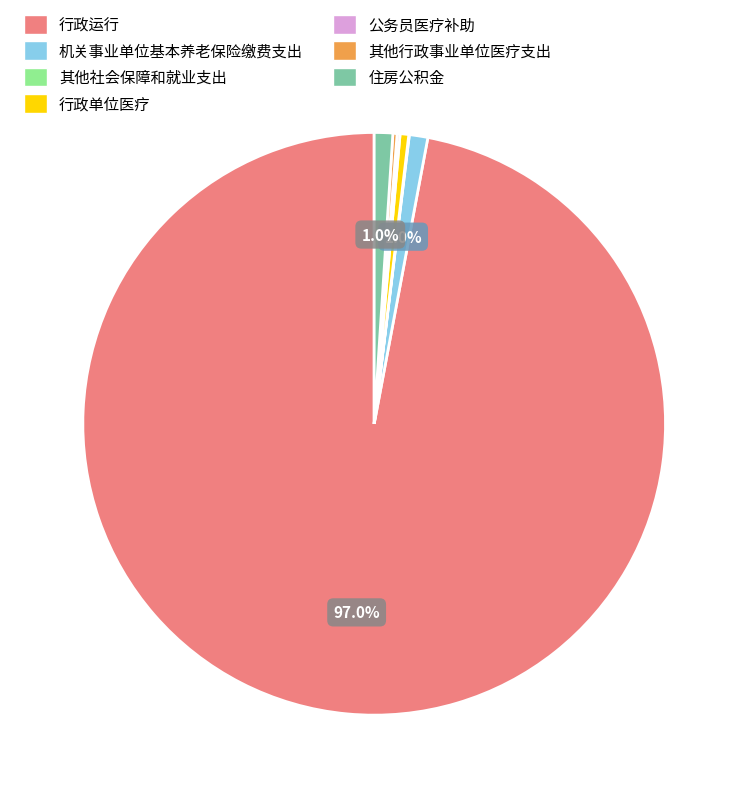

Do 住房公积金 and 行政单位医疗 together represent more than half of the pie?

No